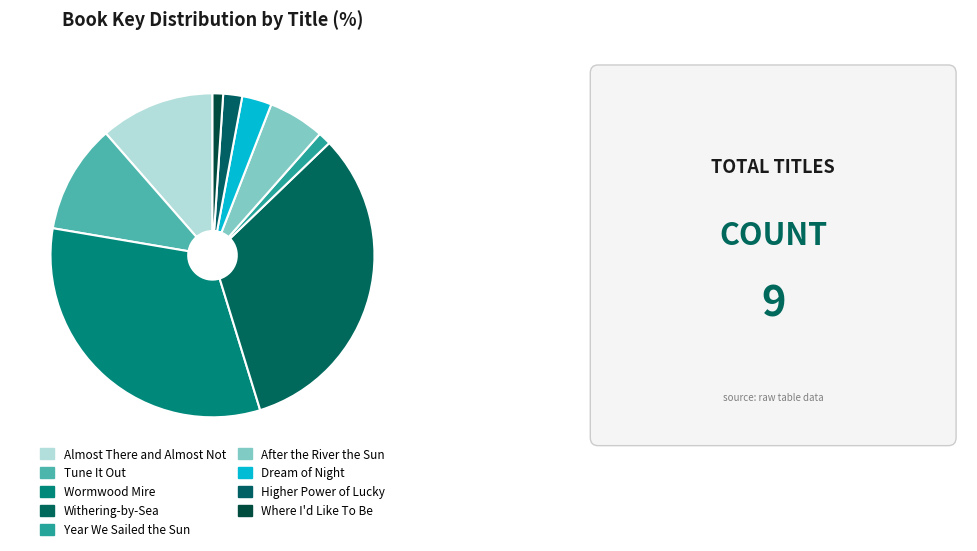

Count the number of slices in the pie.

9